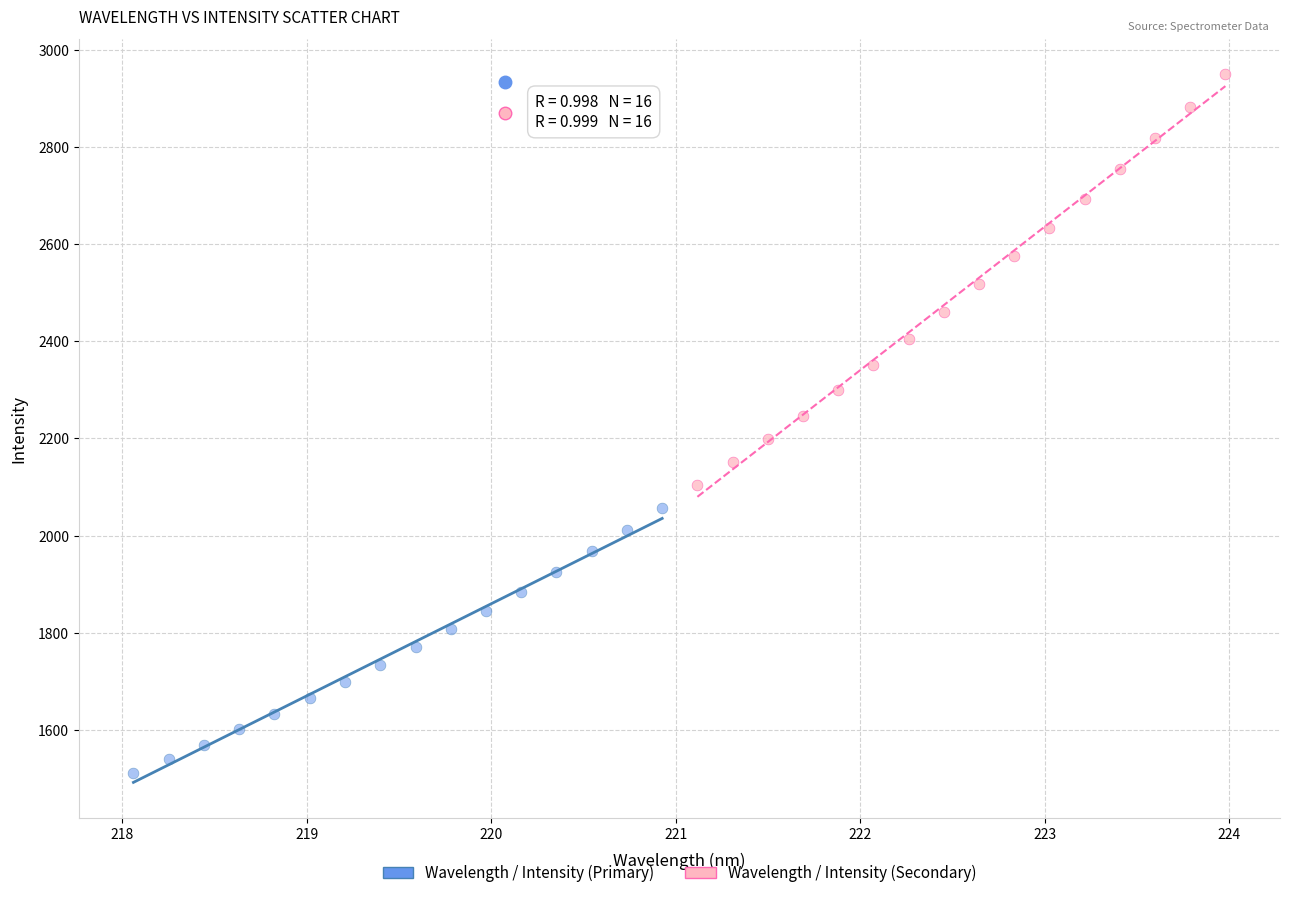

Which series reaches the minimum Y coordinate?

Wavelength / Intensity (Primary)